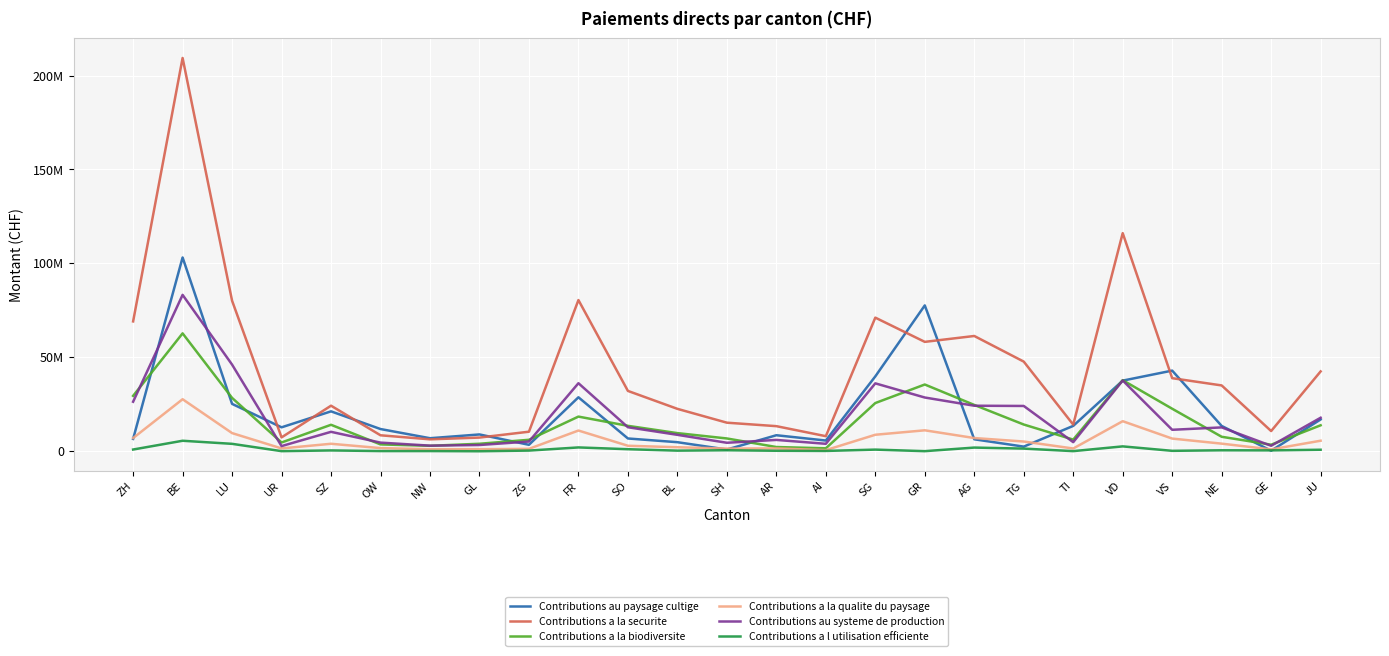

What are all the series names shown in the legend?

Contributions au paysage cultige, Contributions a la securite, Contributions a la biodiversite, Contributions a la qualite du paysage, Contributions au systeme de production, Contributions a l utilisation efficiente